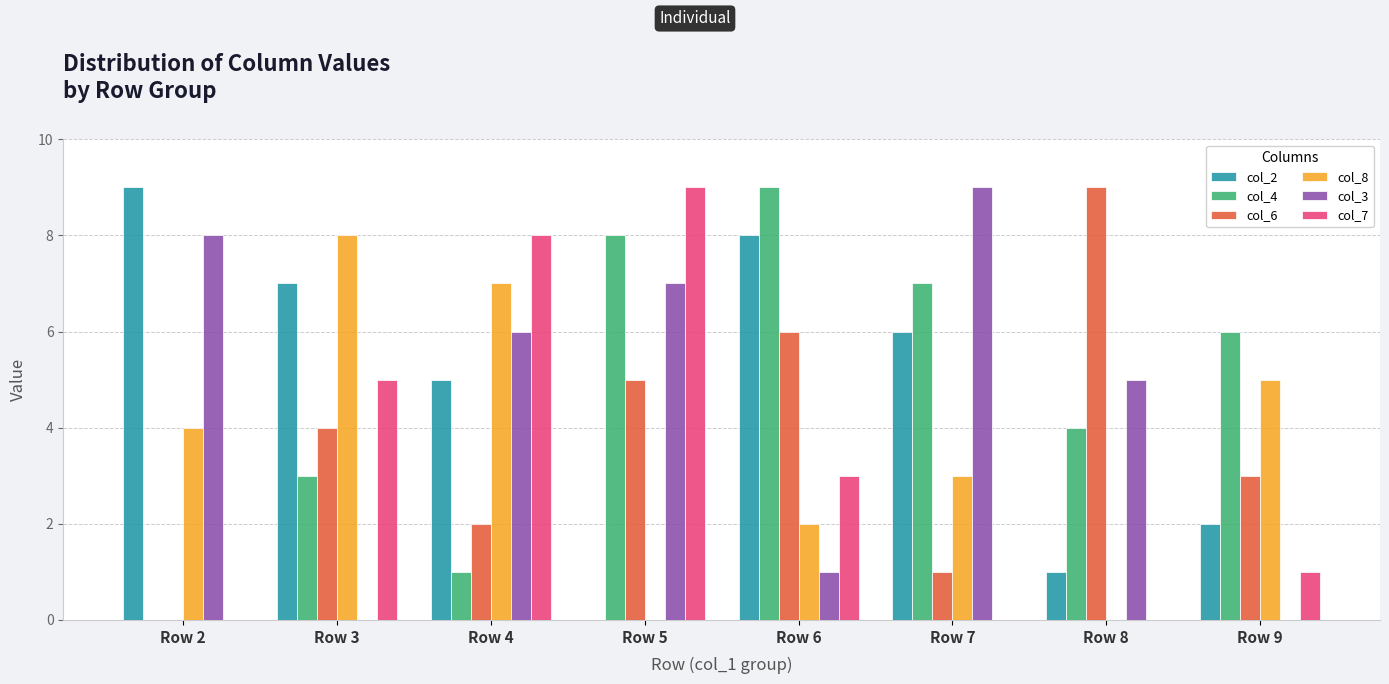

Which series changed the most between Row 3 and Row 4?

col_3